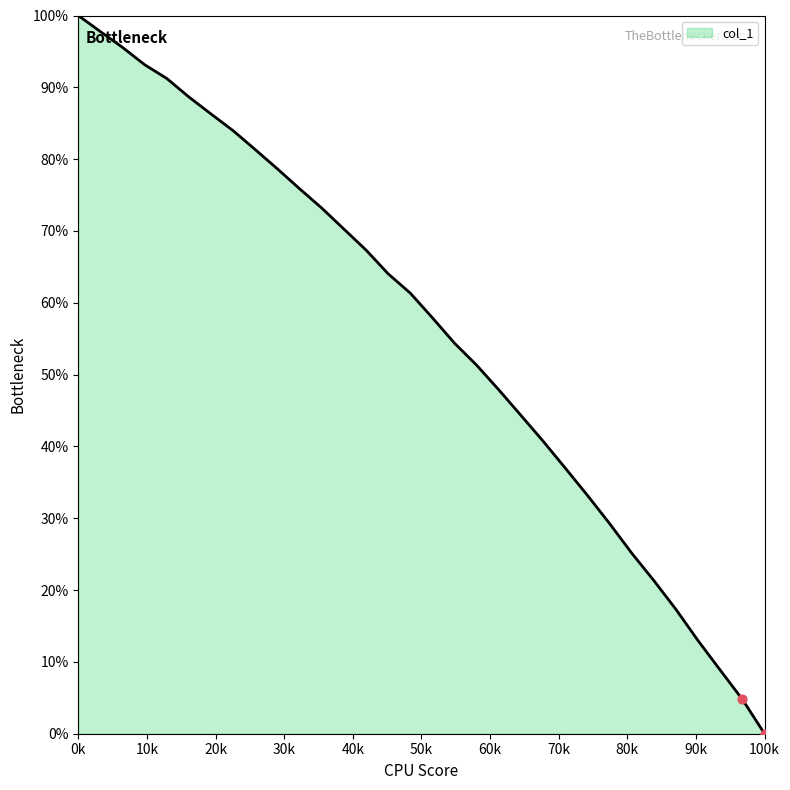

What is the greatest value displayed?

100.0